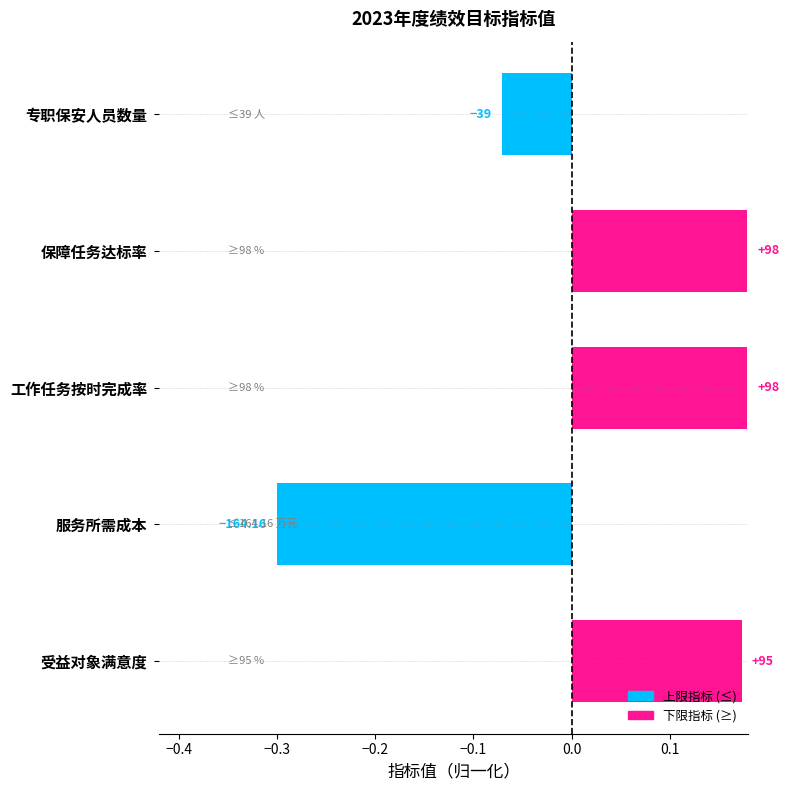

How many bars are there in total?

5